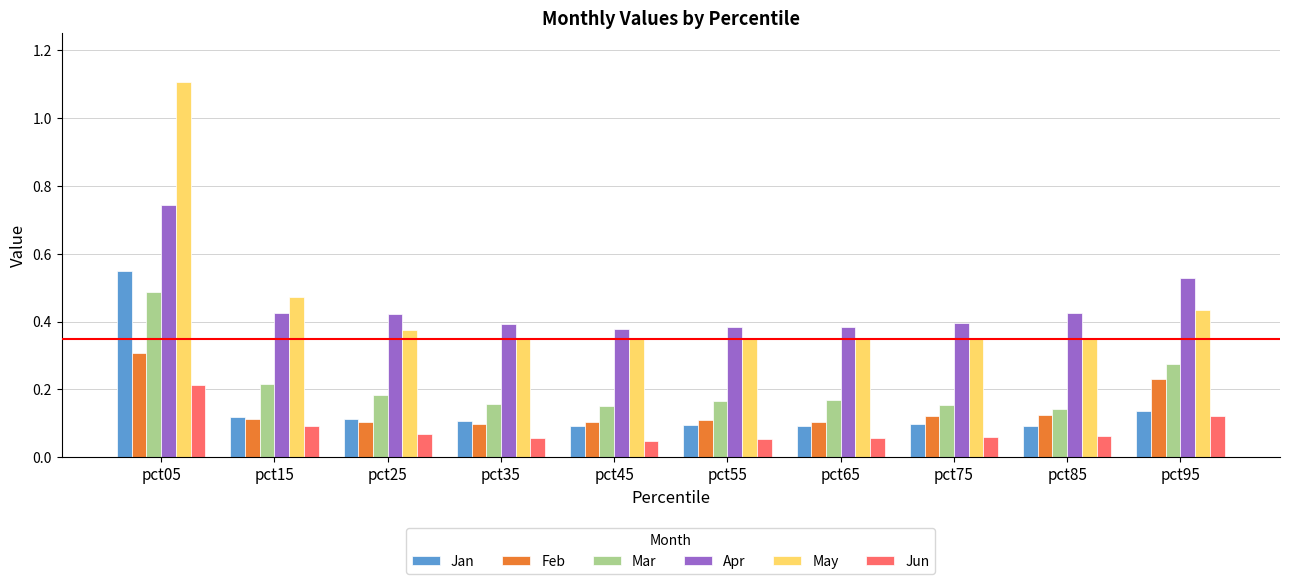

Between pct05 and pct55, which series saw the biggest shift?

May